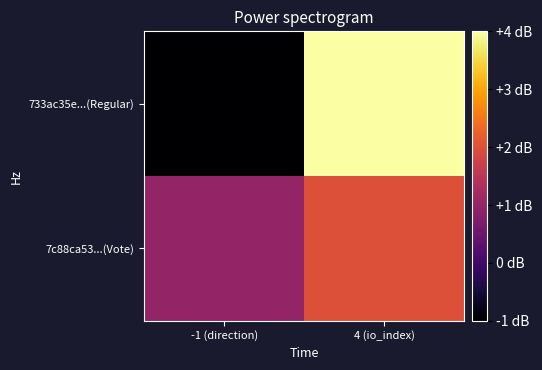

What is the total value across all series at 4 (io_index)?

6